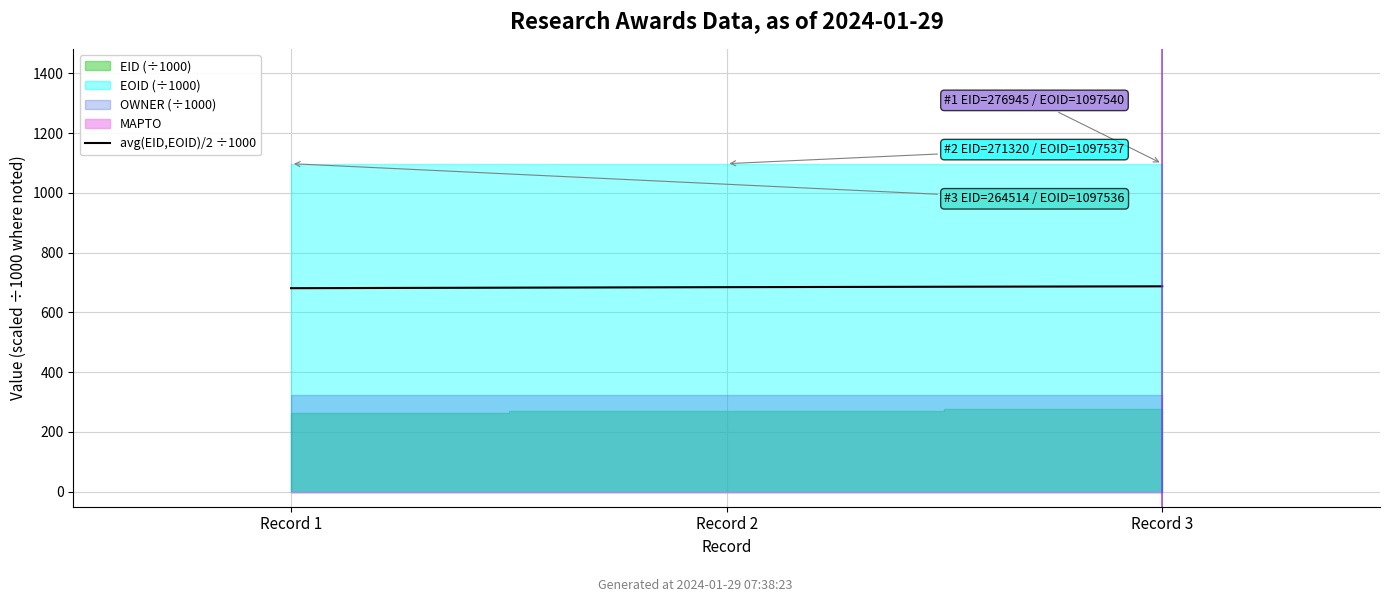

Reading right to left, list all the values displayed in this chart.

Record 3=687.2	Record 2=684.4	Record 1=681.0